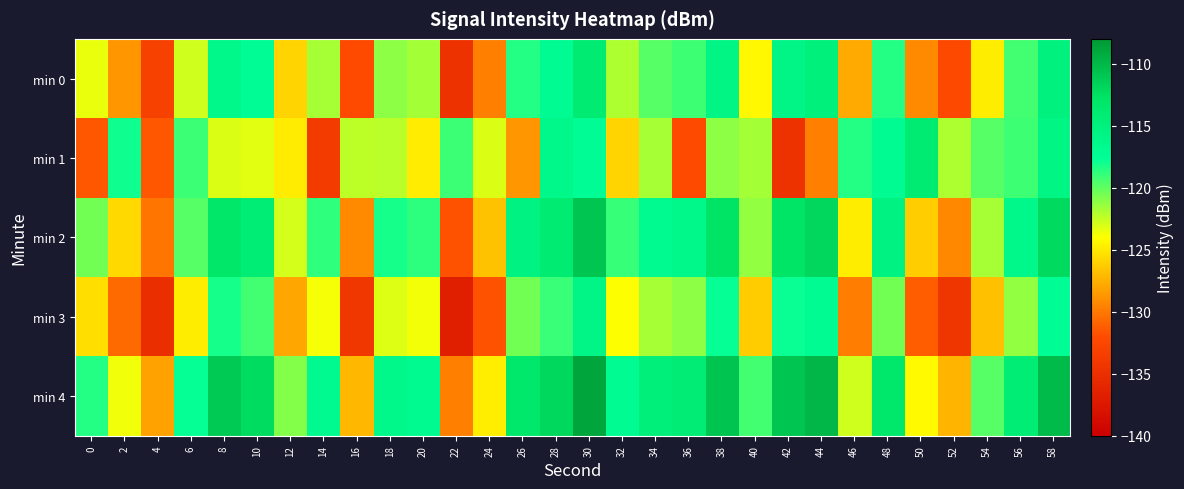

Rank the series at 42 from highest to lowest value.

min 4, min 2, min 0, min 3, min 1